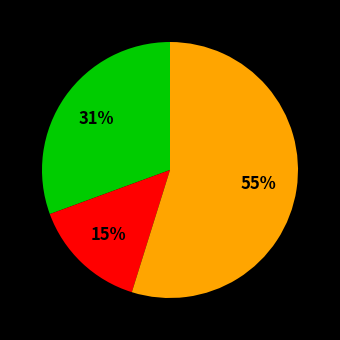

Is there any slice that represents more than half of the pie?

Yes